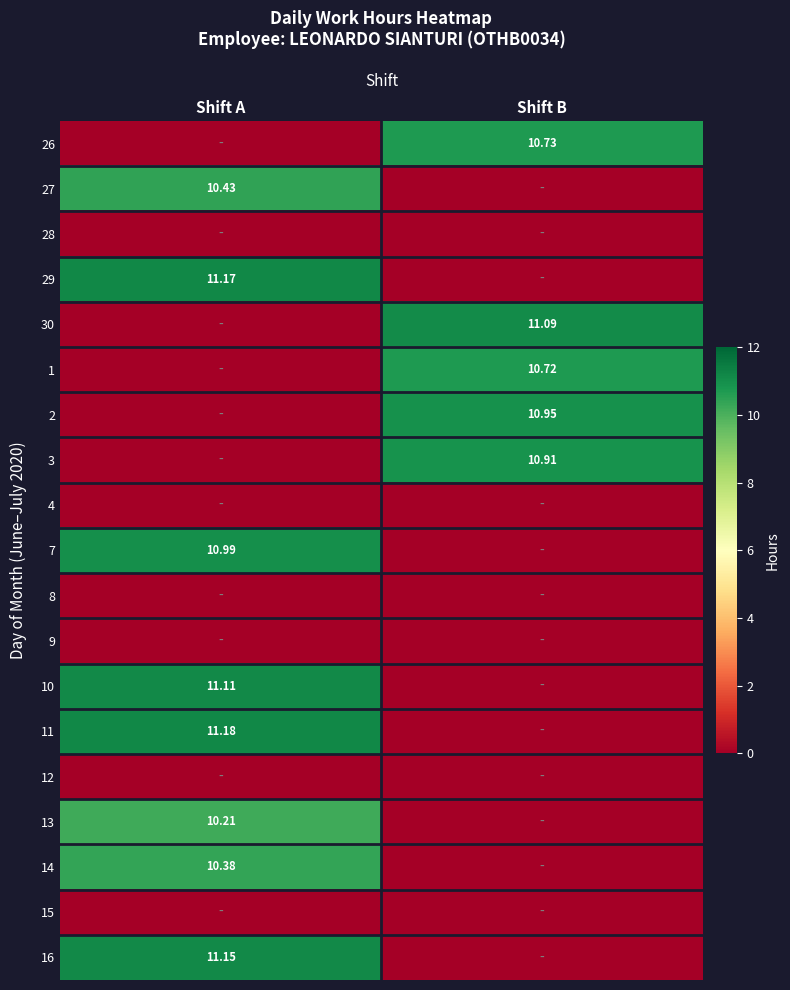

What is the sum of all 27 values?

10.4